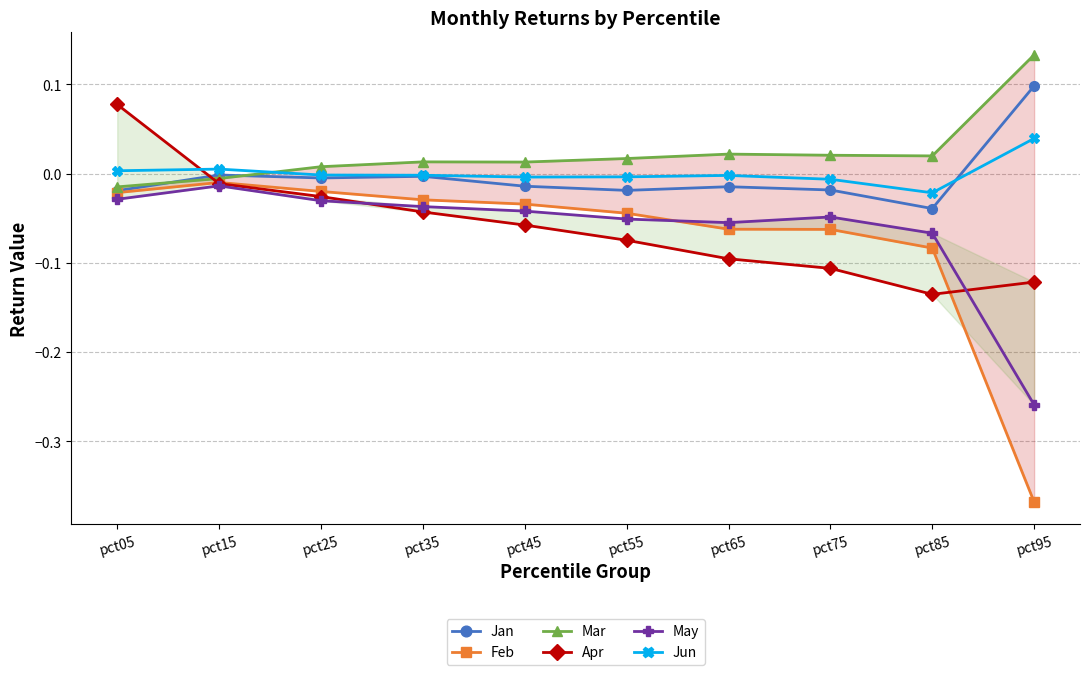

Reading left to right, list all the values displayed in this chart.

Jan: pct05=-0.0	pct15=-0.0	pct25=-0.0	pct35=-0.0	pct45=-0.0	pct55=-0.0	pct65=-0.0	pct75=-0.0	pct85=-0.0	pct95=0.1
Feb: pct05=-0.0	pct15=-0.0	pct25=-0.0	pct35=-0.0	pct45=-0.0	pct55=-0.0	pct65=-0.1	pct75=-0.1	pct85=-0.1	pct95=-0.4
Mar: pct05=-0.0	pct15=-0.0	pct25=0.0	pct35=0.0	pct45=0.0	pct55=0.0	pct65=0.0	pct75=0.0	pct85=0.0	pct95=0.1
Apr: pct05=0.1	pct15=-0.0	pct25=-0.0	pct35=-0.0	pct45=-0.1	pct55=-0.1	pct65=-0.1	pct75=-0.1	pct85=-0.1	pct95=-0.1
May: pct05=-0.0	pct15=-0.0	pct25=-0.0	pct35=-0.0	pct45=-0.0	pct55=-0.1	pct65=-0.1	pct75=-0.0	pct85=-0.1	pct95=-0.3
Jun: pct05=0.0	pct15=0.0	pct25=-0.0	pct35=-0.0	pct45=-0.0	pct55=-0.0	pct65=-0.0	pct75=-0.0	pct85=-0.0	pct95=0.0